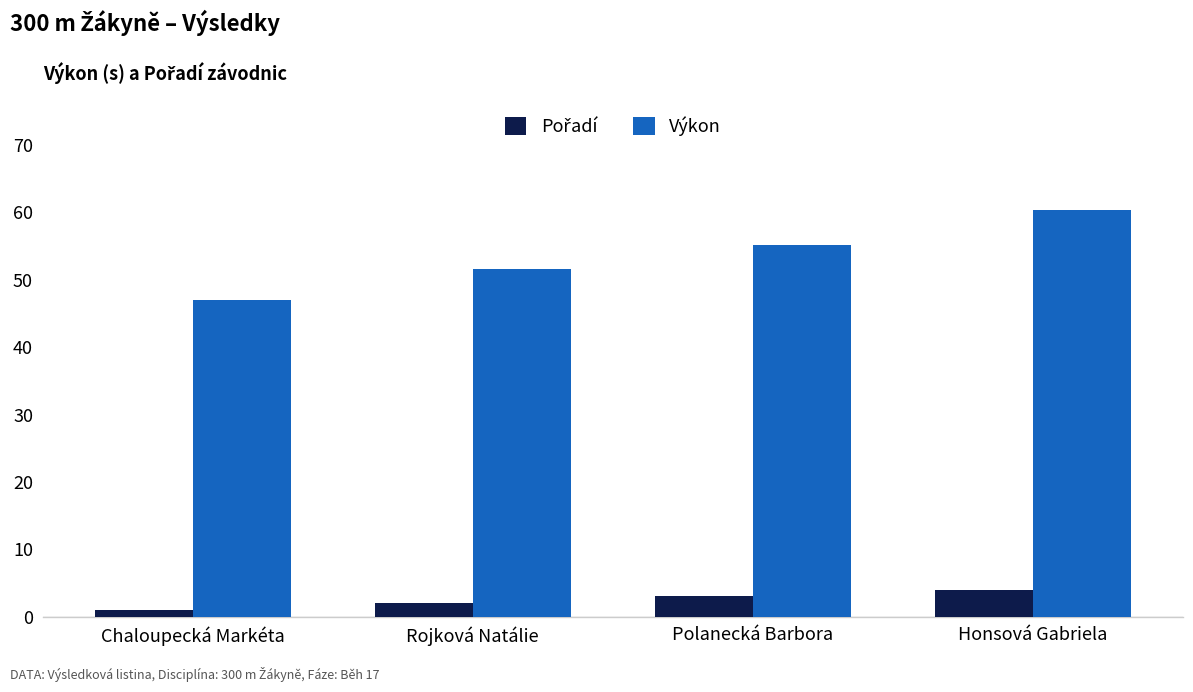

List the labels in order of Výkon value, smallest first.

Chaloupecká Markéta, Rojková Natálie, Polanecká Barbora, Honsová Gabriela